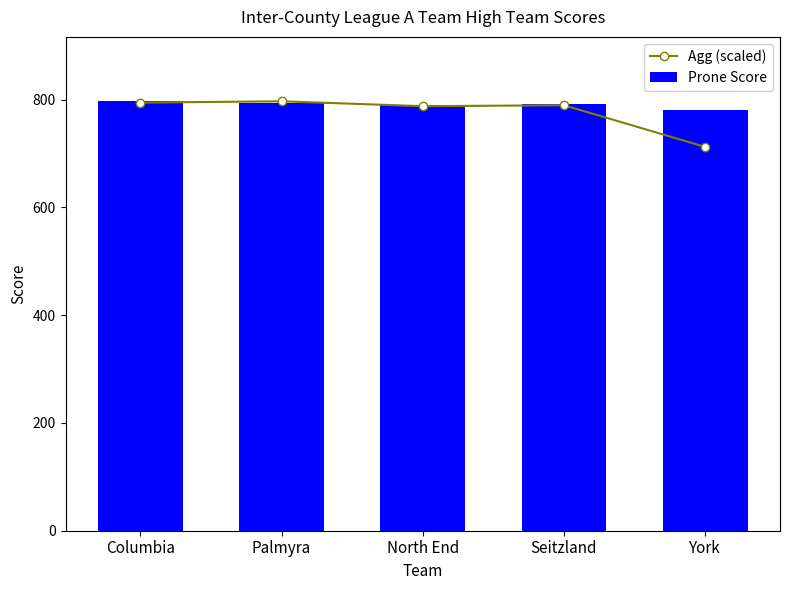

What is the sum of all Prone Score values?

3955